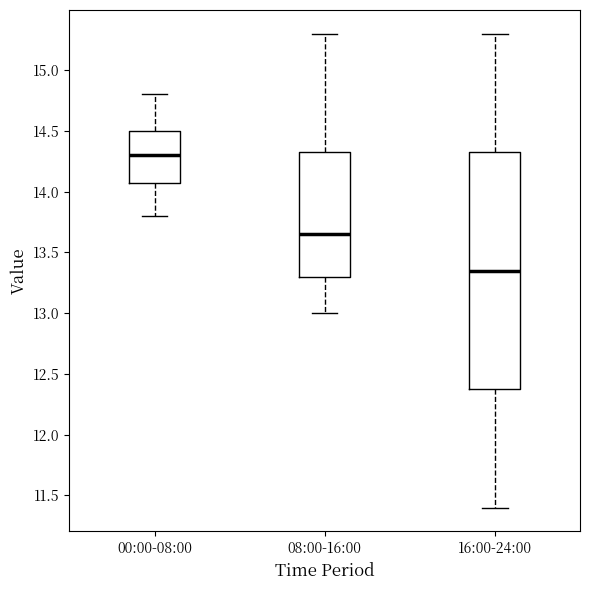

Comparing the boxes themselves (not the whiskers), which one is the tallest?

16:00-24:00